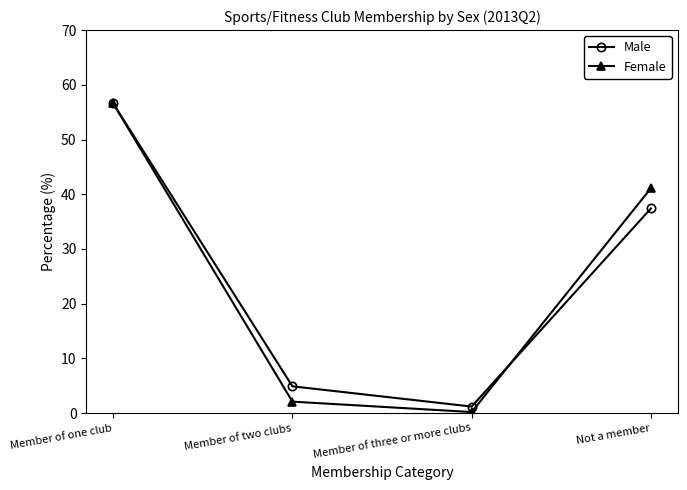

What is the difference between the second highest and minimum values in the Male series?

36.2